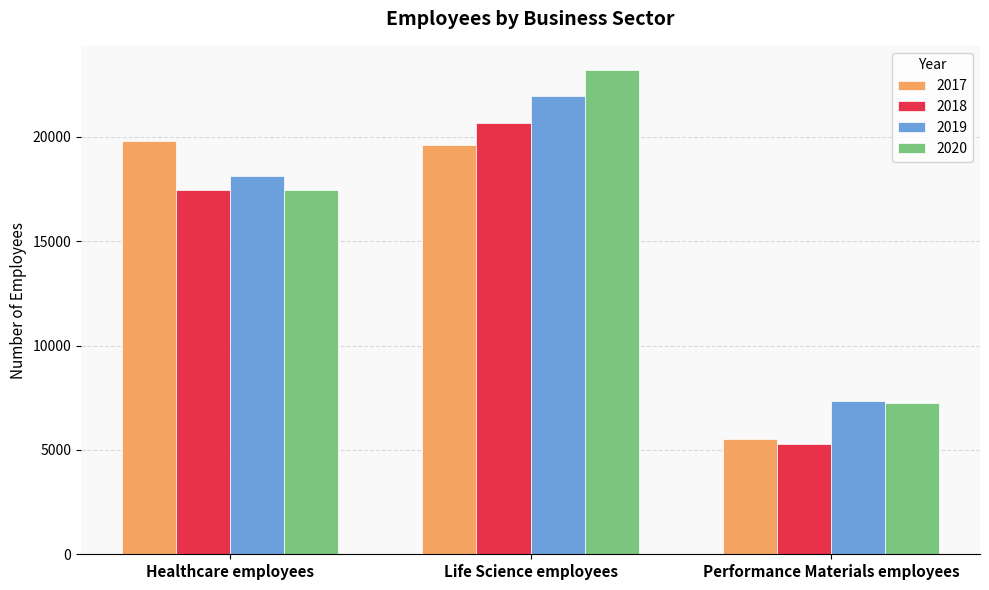

What position from the right is Healthcare employees?

3